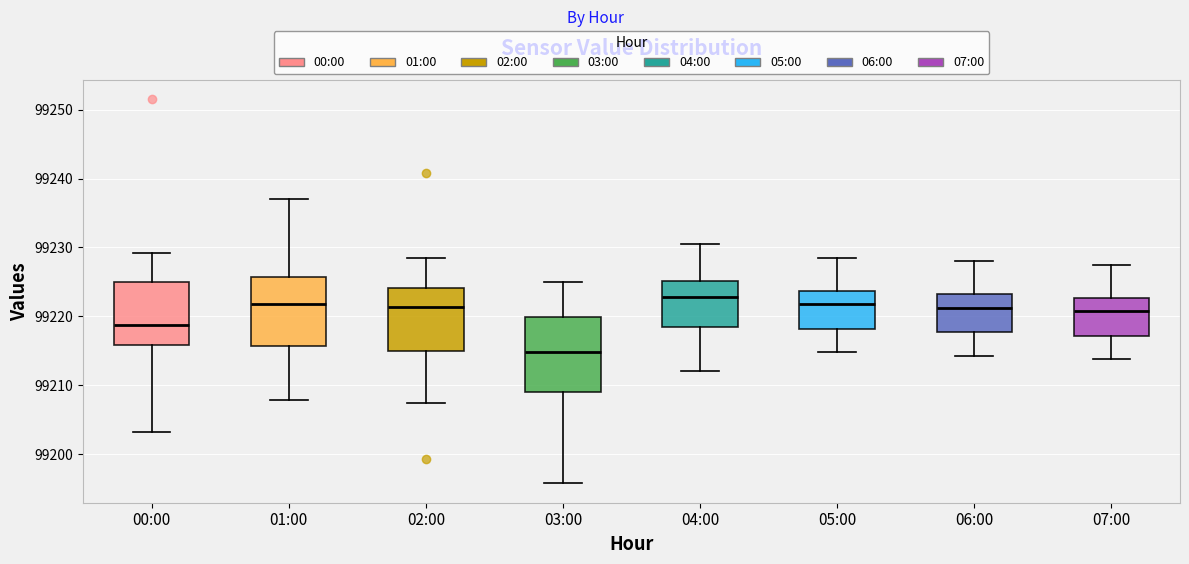

Reading left to right, read every box against the y-axis: the position of its median line, the range the box covers, and the ends of its whiskers. The values are not printed on the chart, so give them approximately, as read against the axis.

00:00: median 99219, box 99216 to 99225, whiskers 99203 to 99229
01:00: median 99222, box 99216 to 99226, whiskers 99208 to 99237
02:00: median 99221, box 99215 to 99224, whiskers 99207 to 99228
03:00: median 99215, box 99209 to 99220, whiskers 99196 to 99225
04:00: median 99223, box 99219 to 99225, whiskers 99212 to 99231
05:00: median 99222, box 99218 to 99224, whiskers 99215 to 99229
06:00: median 99221, box 99218 to 99223, whiskers 99214 to 99228
07:00: median 99221, box 99217 to 99223, whiskers 99214 to 99228